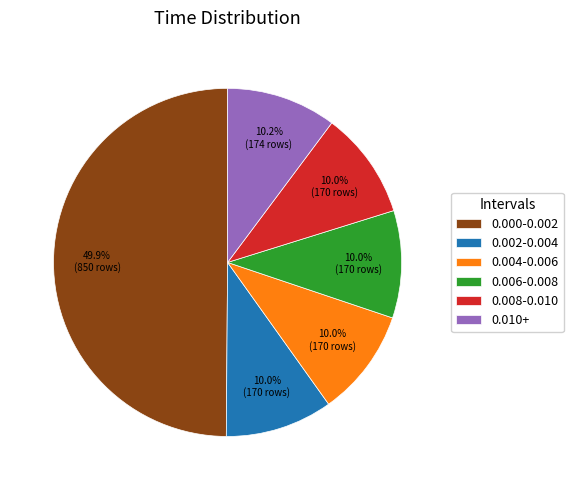

Does 0.004-0.006 represent more than half of the total?

No